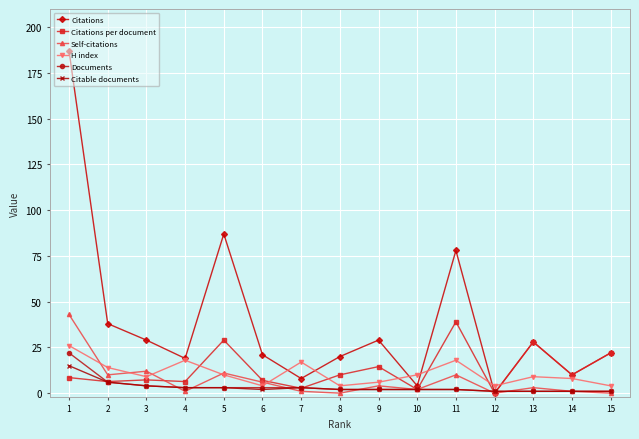

Which series has the largest total across all categories?

Citations